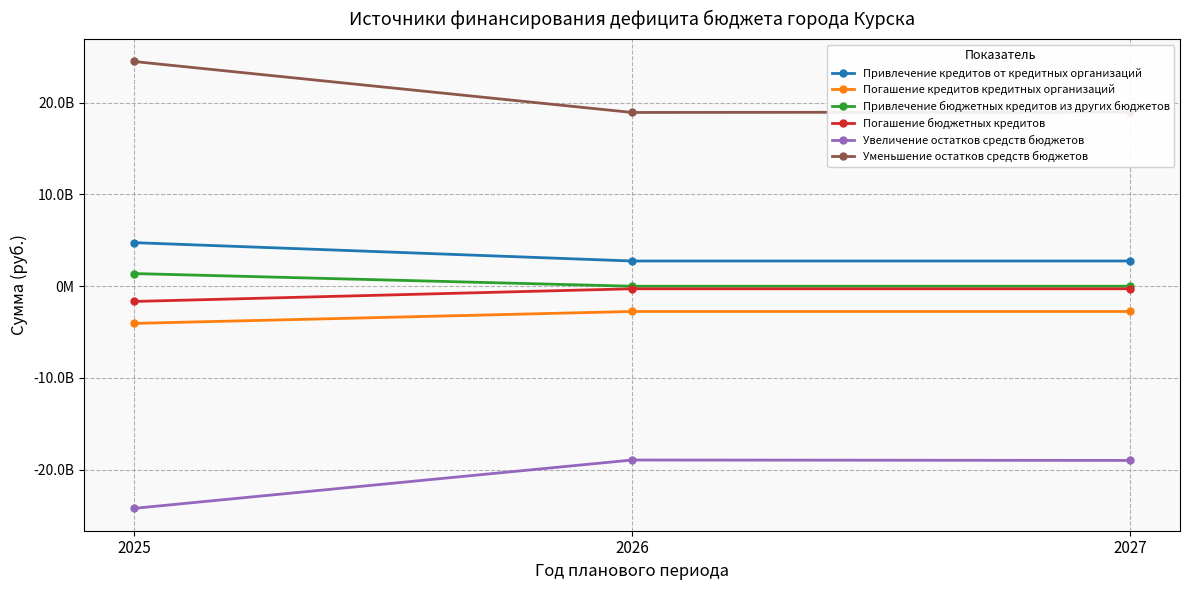

Reading right to left, transcribe all the data shown in this chart.

Привлечение кредитов от кредитных организаций: 2027=2750000000.0	2026=2750000000.0	2025=4751471000.0
Погашение кредитов кредитных организаций: 2027=-2750000000.0	2026=-2750000000.0	2025=-4051471000.0
Привлечение бюджетных кредитов из других бюджетов: 2027=0.0	2026=0.0	2025=1382529000.0
Погашение бюджетных кредитов: 2027=-276666000.0	2026=-276667000.0	2025=-1659196000.0
Увеличение остатков средств бюджетов: 2027=-18983439763.2	2026=-18938365468.2	2025=-24209410556.5
Уменьшение остатков средств бюджетов: 2027=18983439763.2	2026=18938365468.2	2025=24493935336.8